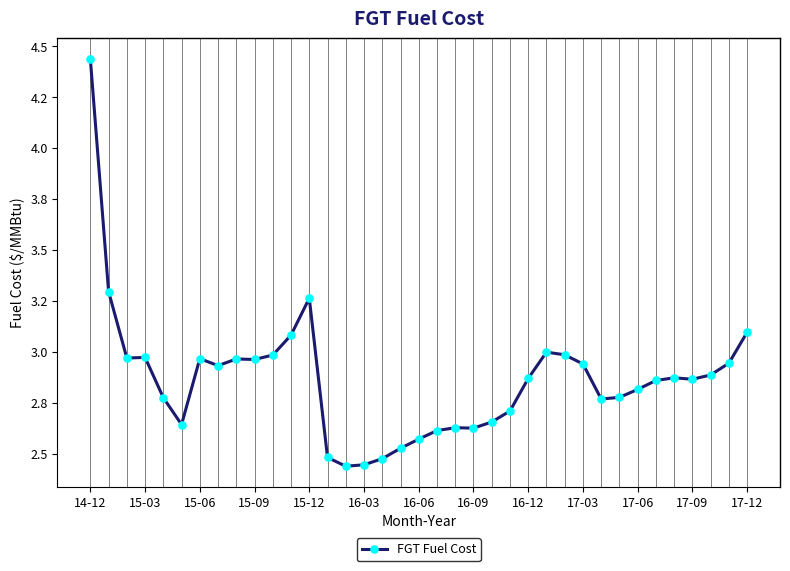

Reading left to right, extract all data points from this chart.

4.4	3.3	3.0	3.0	2.8	2.6	3.0	2.9	3.0	3.0	3.0	3.1	3.3	2.5	2.4	2.4	2.5	2.5	2.6	2.6	2.6	2.6	2.7	2.7	2.9	3.0	3.0	2.9	2.8	2.8	2.8	2.9	2.9	2.9	2.9	2.9	3.1